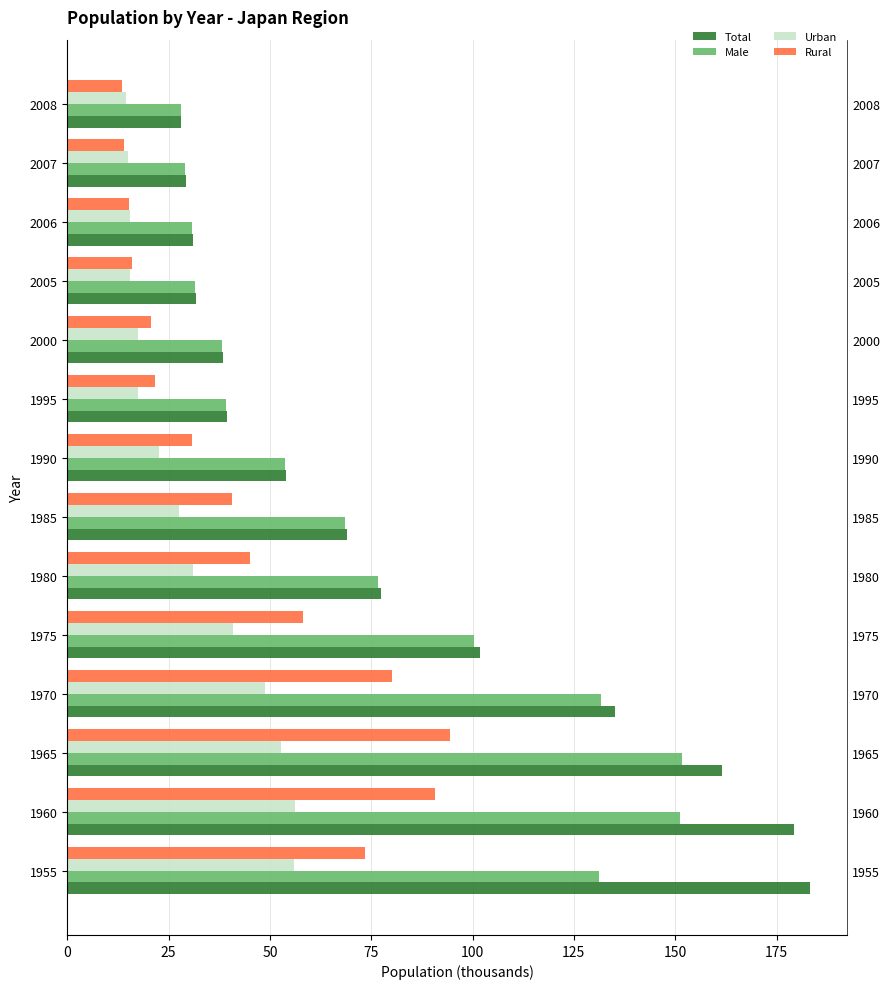

How many data points does each series have?

14